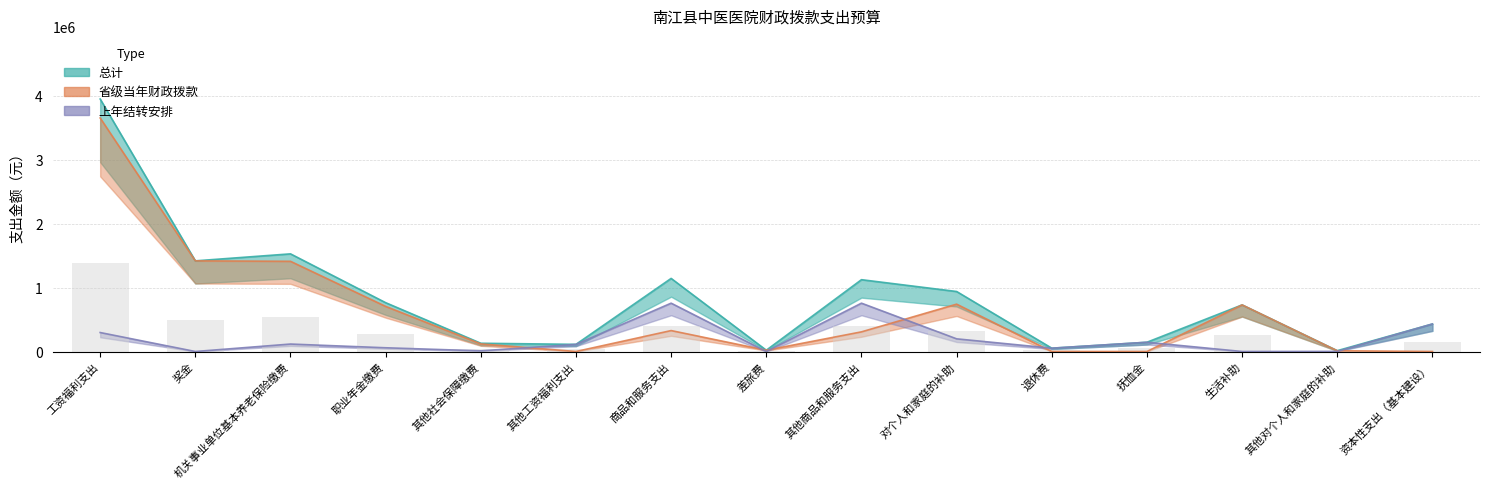

How many values in the 上年结转安排 series are below 111603?

7